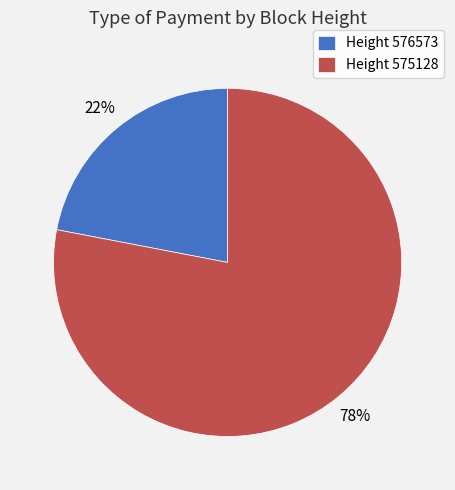

What percentage is the Height 576573 slice, to the nearest percent?

22%